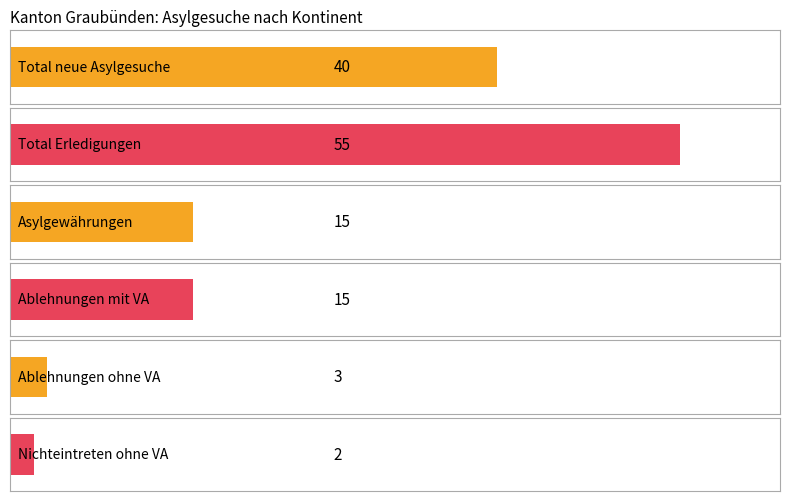

How many groups of bars are there?

6